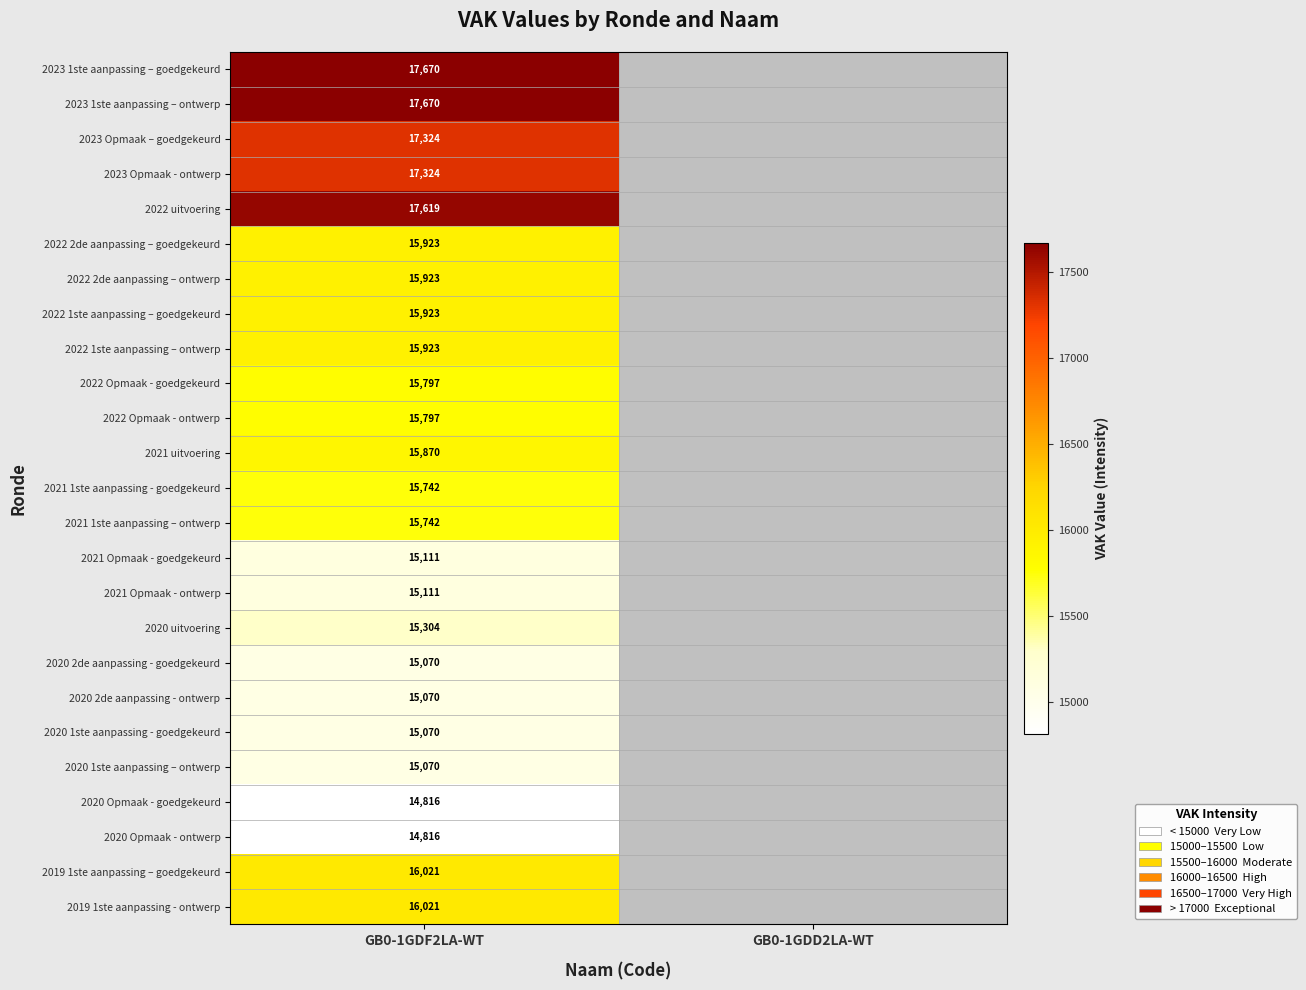

The value of 2021 Opmaak - ontwerp at GB0-1GDF2LA-WT is 15111. True or false?

True